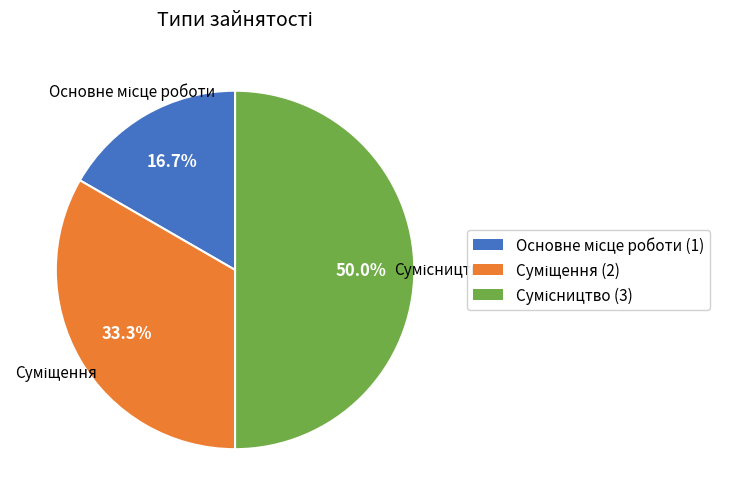

Approximately how many times larger is the value at Основне місце роботи compared to Суміщення?

0.5